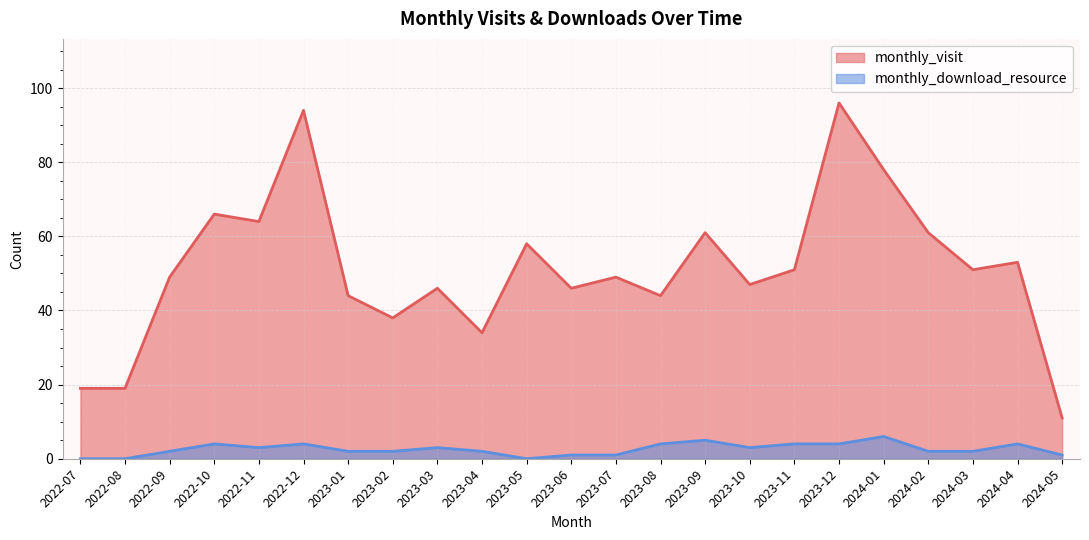

Reading left to right, list all the values displayed in this chart.

monthly_visit: 19	19	49	66	64	94	44	38	46	34	58	46	49	44	61	47	51	96	78	61	51	53	11
monthly_download_resource: 0	0	2	4	3	4	2	2	3	2	0	1	1	4	5	3	4	4	6	2	2	4	1